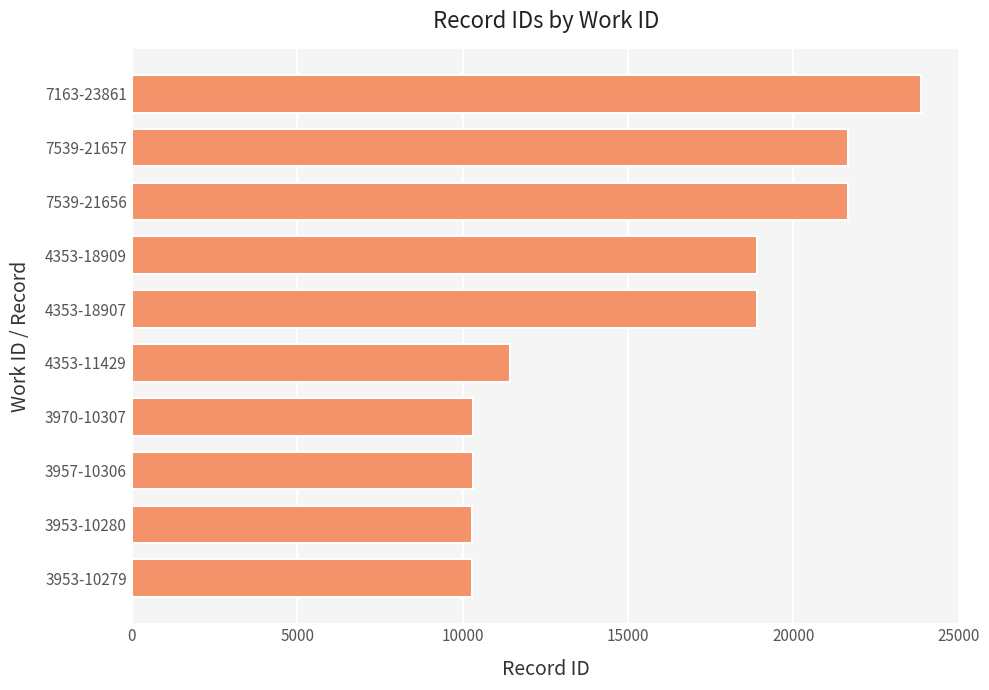

What is the maximum value shown in the chart?

23861